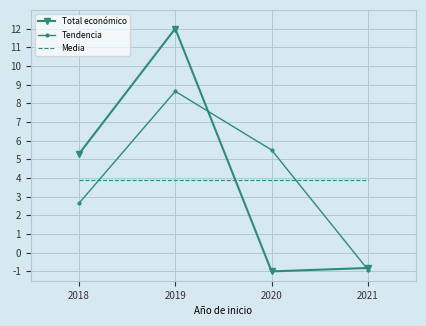

Between 2019 and 2020, which series saw the biggest shift?

Total económico